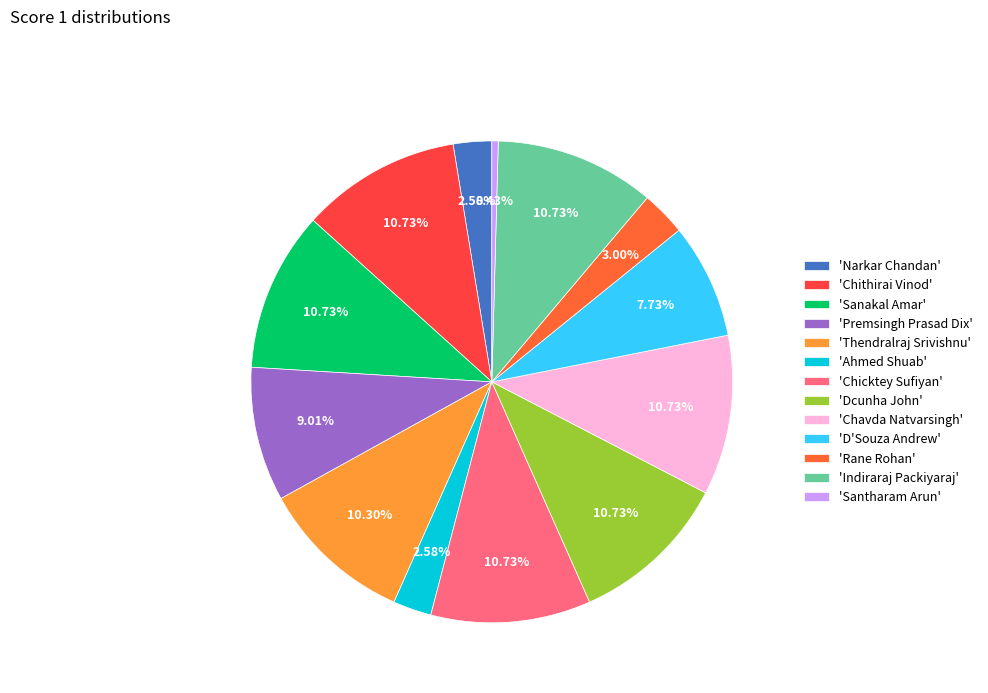

Is the sum of 'Chavda Natvarsingh' and 'Thendralraj Srivishnu' greater than half?

No